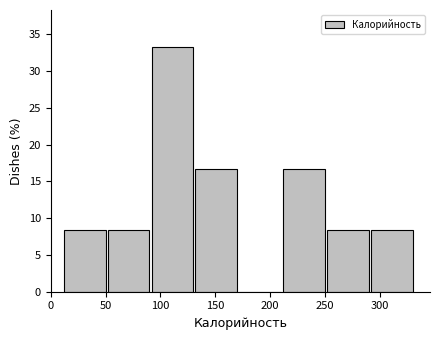

Which range on the x-axis has the tallest bar?

90 to 130